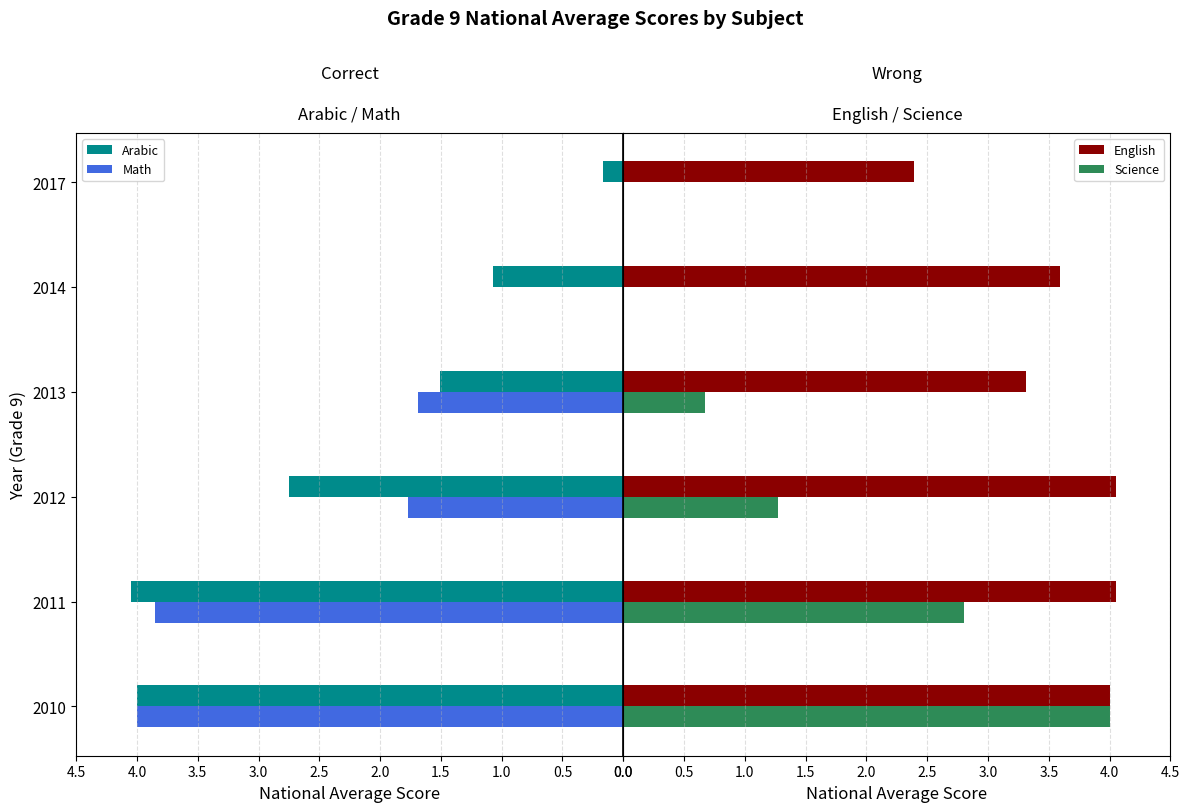

Reading right to left, what are all the values shown in this chart?

Arabic: 0.2	1.1	1.5	2.8	4.0	4.0
Math: 0.0	0.0	1.7	1.8	3.9	4.0
English: 2.4	3.6	3.3	4.0	4.0	4.0
Science: 0.0	0.0	0.7	1.3	2.8	4.0